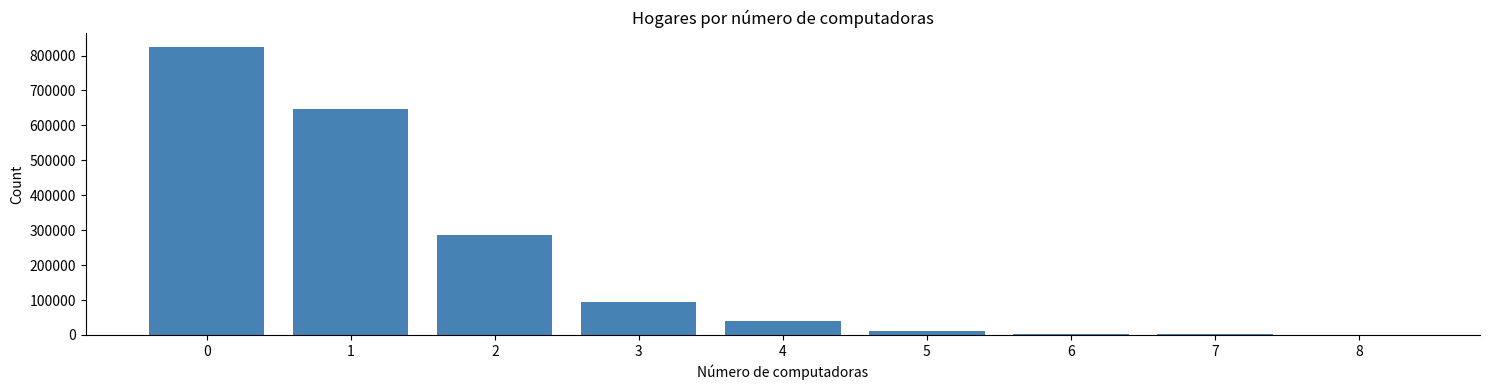

Is it true that the value at 1 is 313718.3?

False